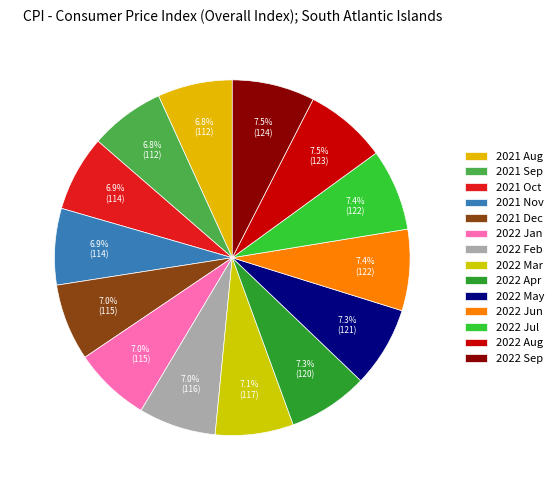

What percentage is the 2022 Jun slice, to the nearest percent?

7%